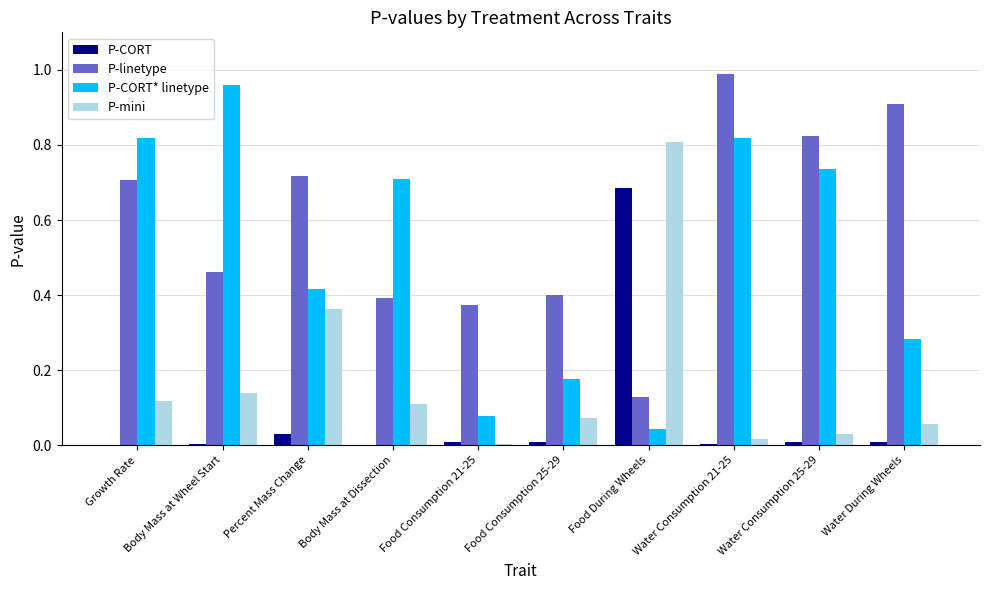

Which series has the largest total across all categories?

P-linetype